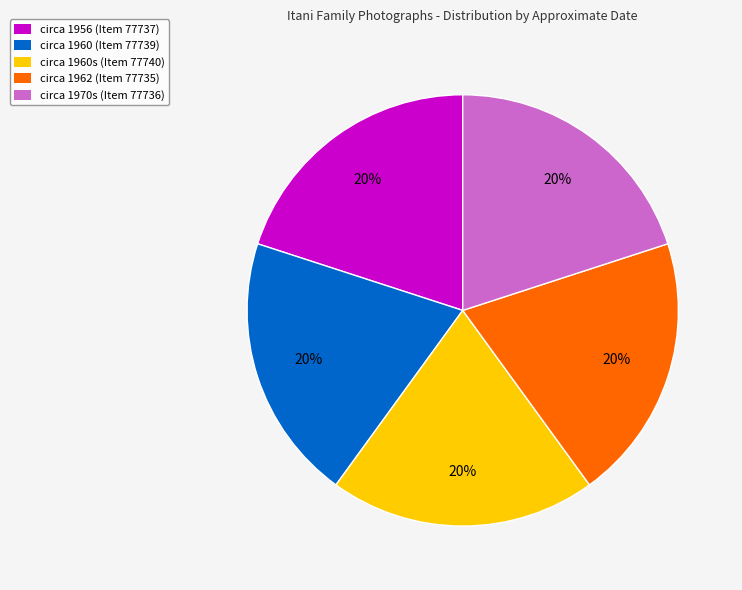

Approximately how many times larger is the value at circa 1956 (Item 77737) compared to circa 1960 (Item 77739)?

1.0